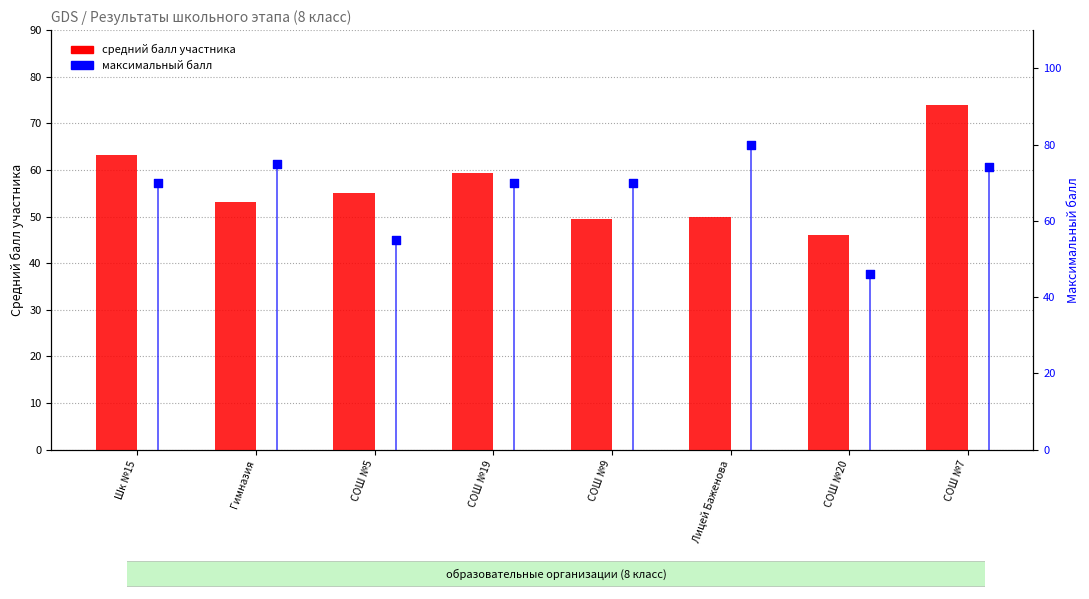

Which series has the largest total across all categories?

максимальный балл